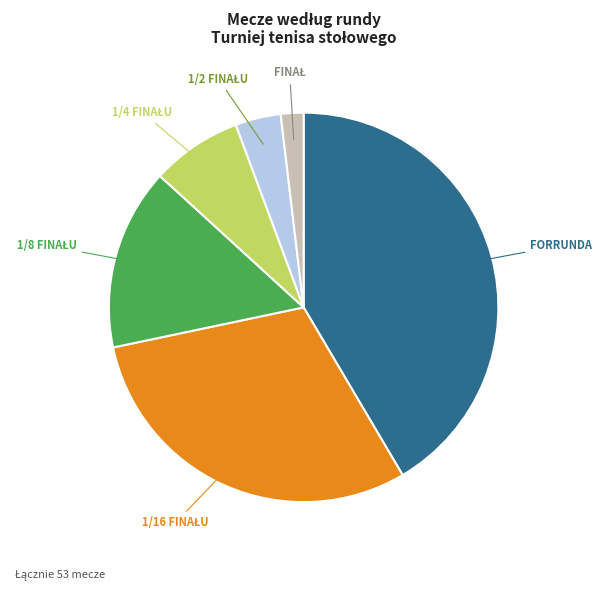

Does any single category account for the majority?

No